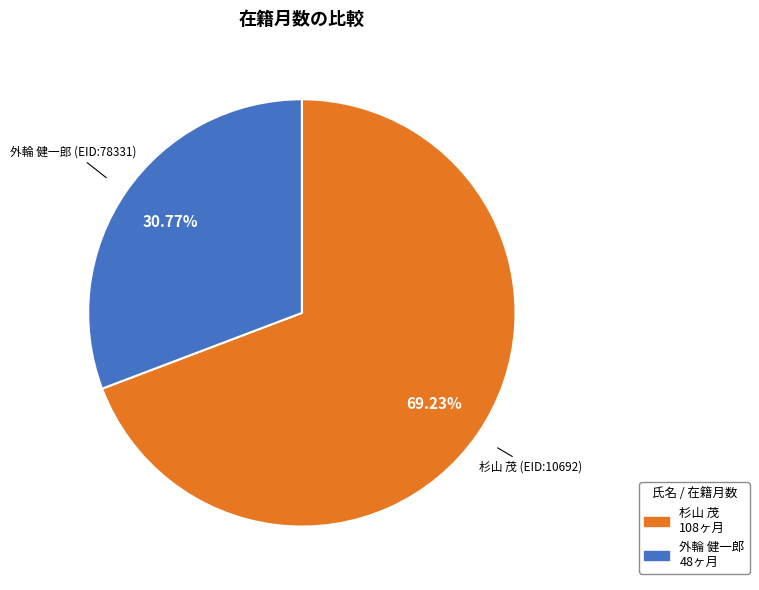

Is there a majority slice in this chart?

Yes